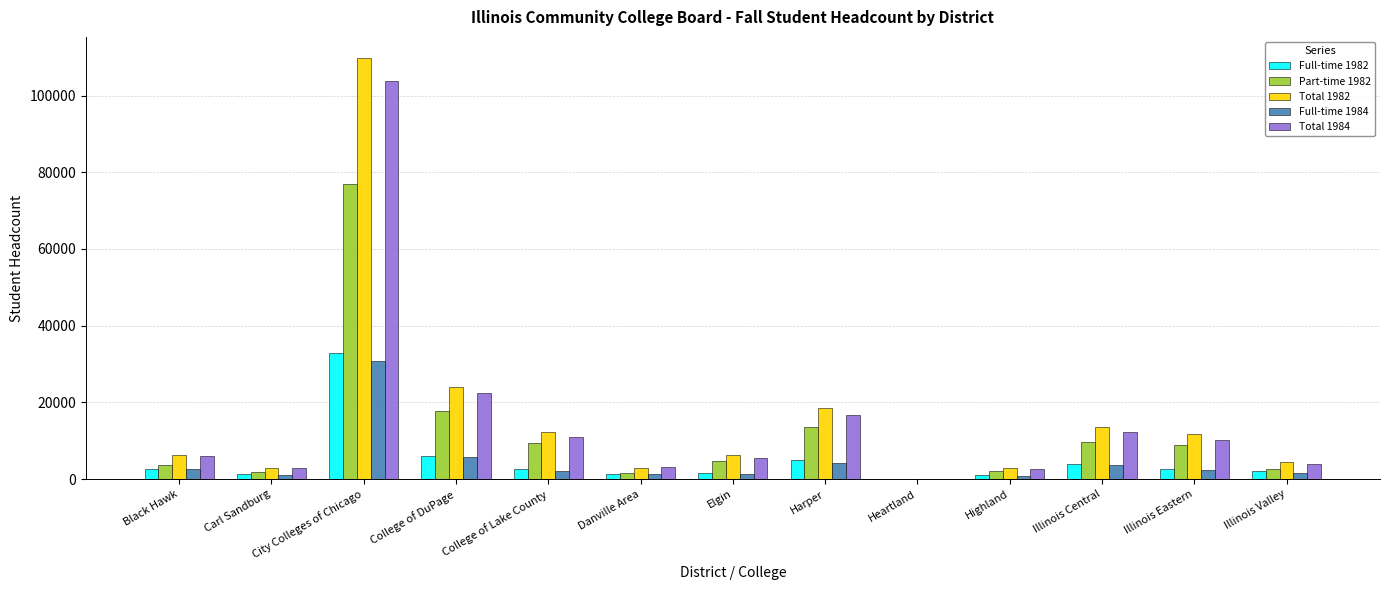

The value of Full-time 1982 at College of DuPage is 10377. True or false?

False